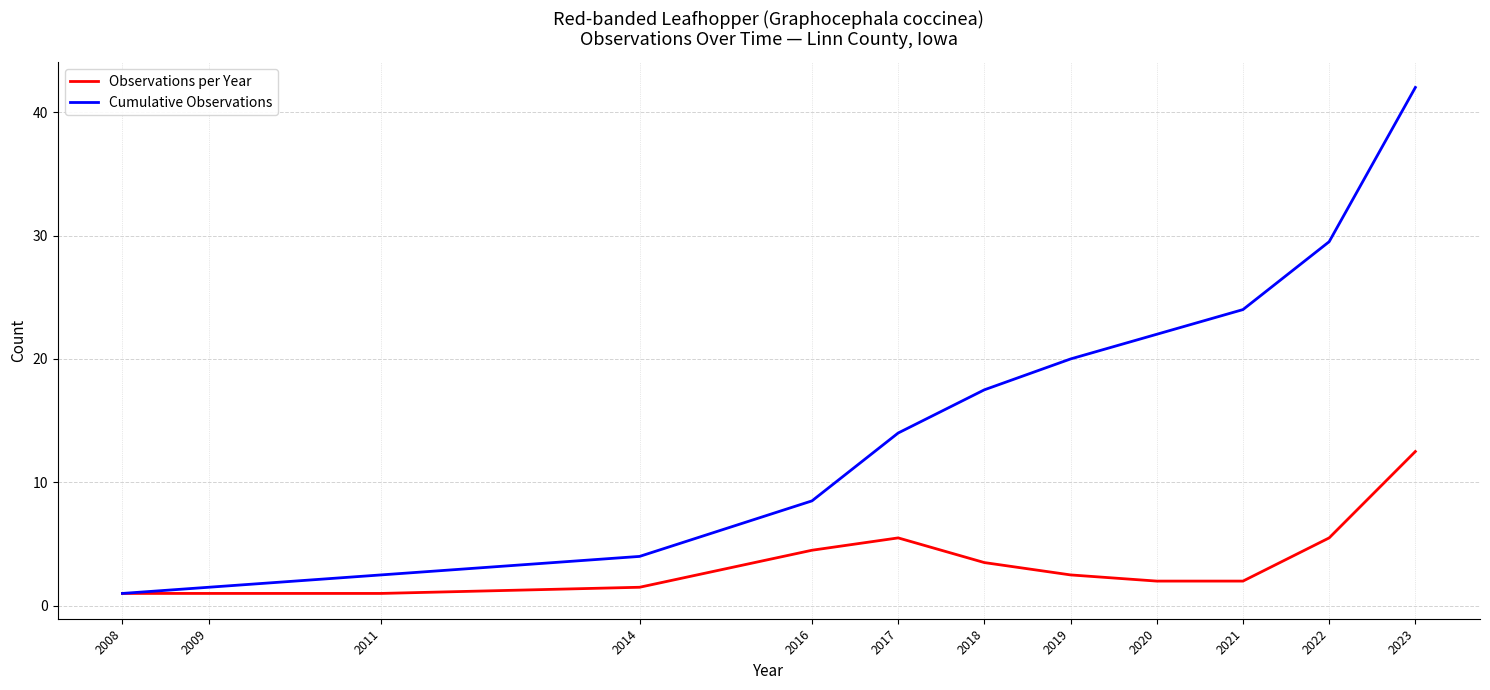

Is this an area chart (filled region under the line)?

No